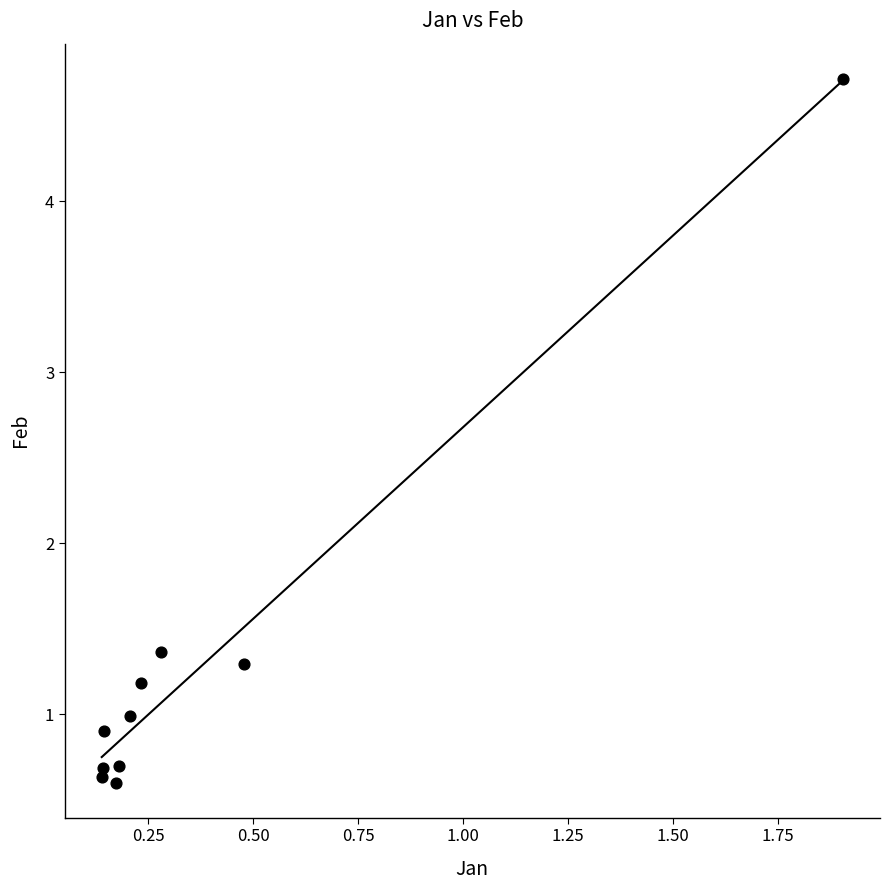

What Y value in the scatter plot is closest to 2?

1.4